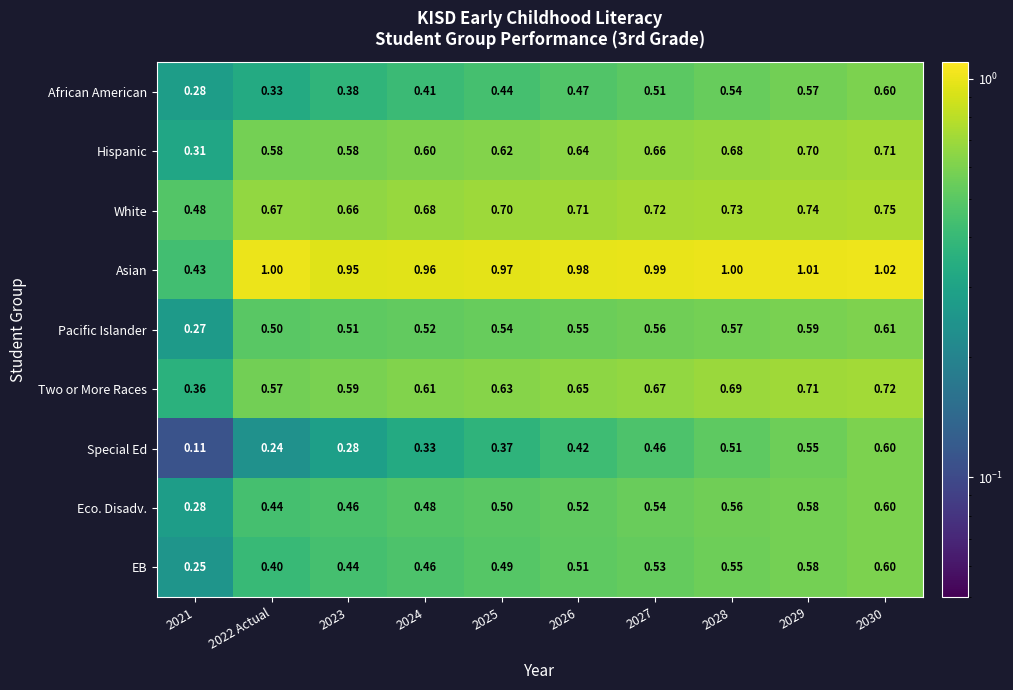

Which series changed the most between 2022 Actual and 2029?

Special Ed